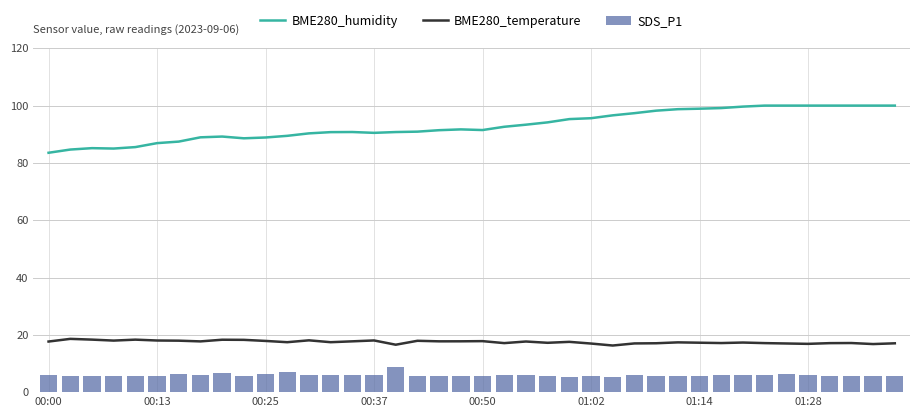

What is the difference between the second highest and minimum values in the SDS_P1 series?

1.8